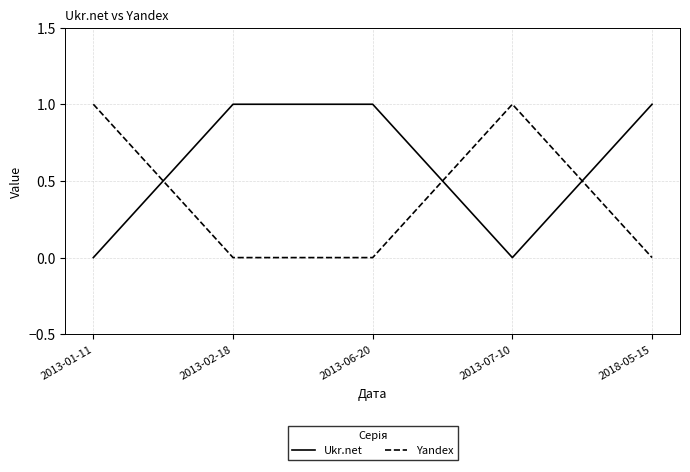

What is the sum of the Yandex values at 2013-01-11 and 2013-07-10?

2